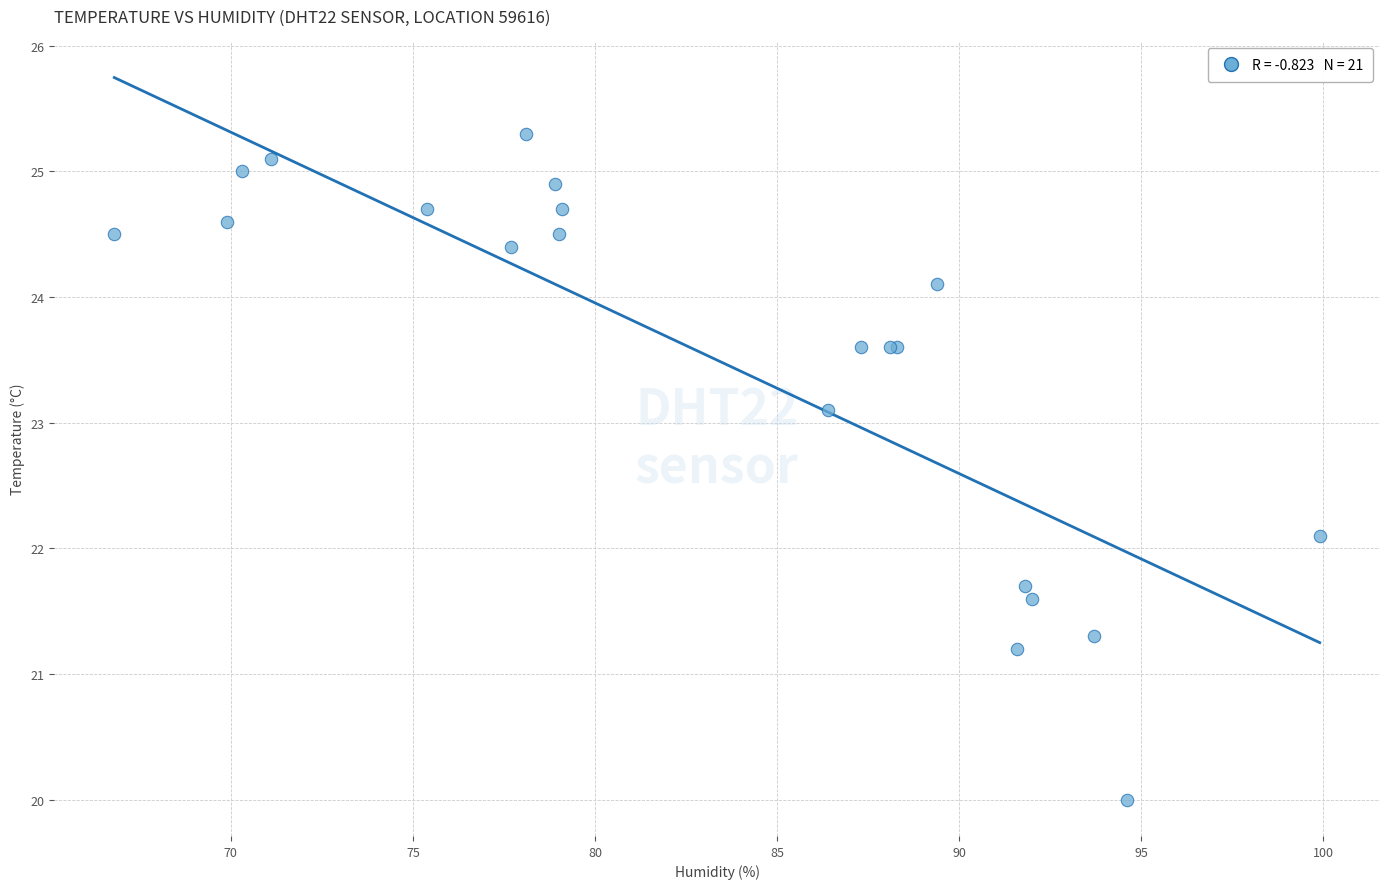

What Y value in the scatter plot is closest to 22?

22.1